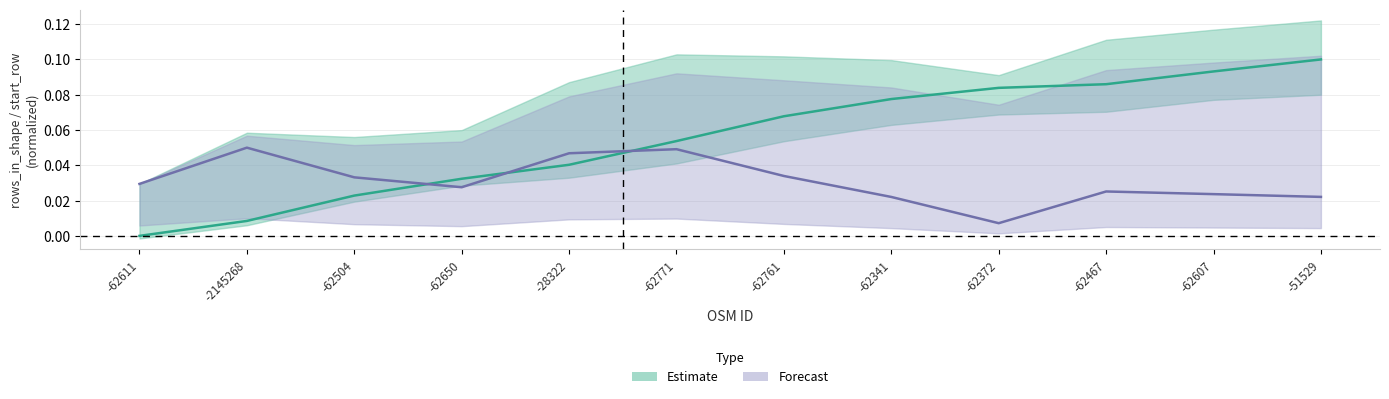

What is the highest value of the start_row series?

0.1